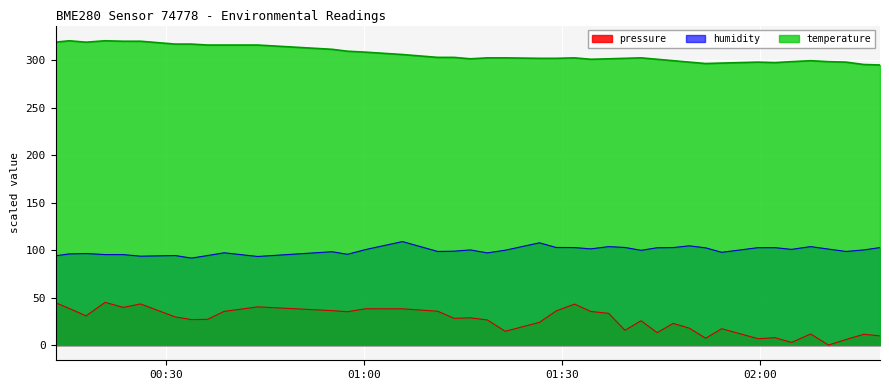

How many positive values does the pressure series have?

39